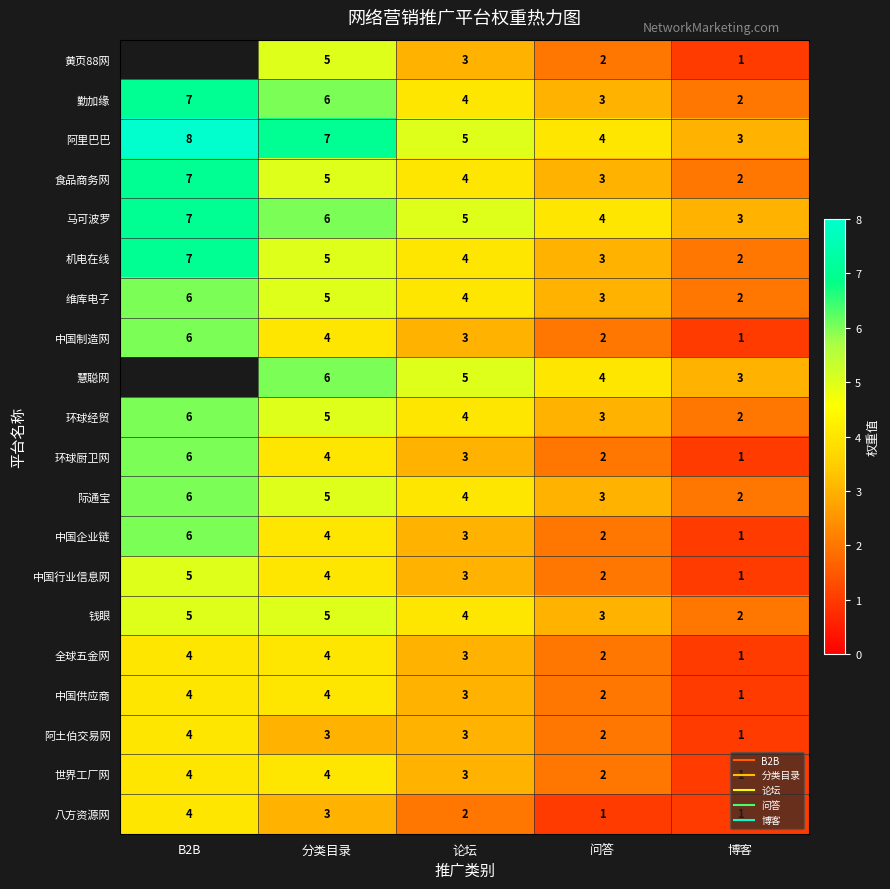

What is the lowest value of the 八方资源网 series?

1.0